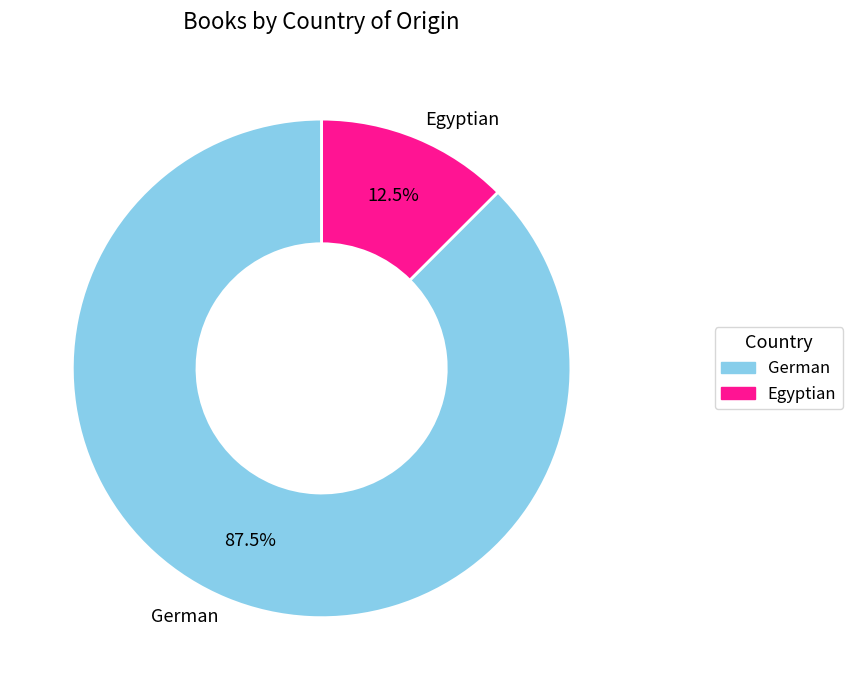

Which category accounts for the majority?

German